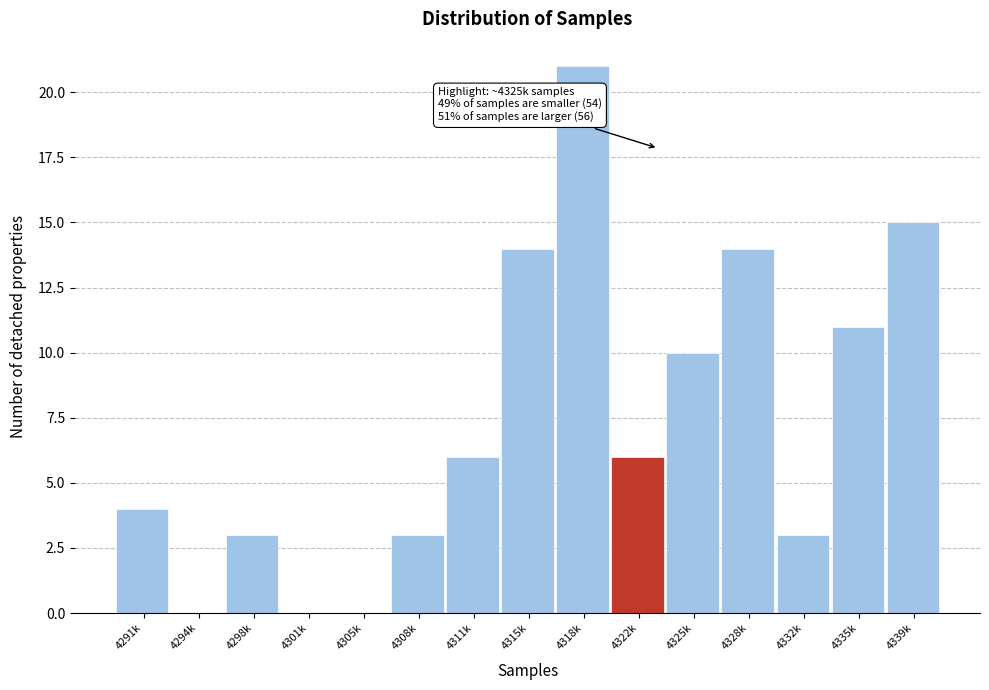

Reading left to right, list all the values displayed in this chart.

4291k=4	4294k=0	4298k=3	4301k=0	4305k=0	4308k=3	4311k=6	4315k=14	4318k=21	4322k=6	4325k=10	4328k=14	4332k=3	4335k=11	4339k=15